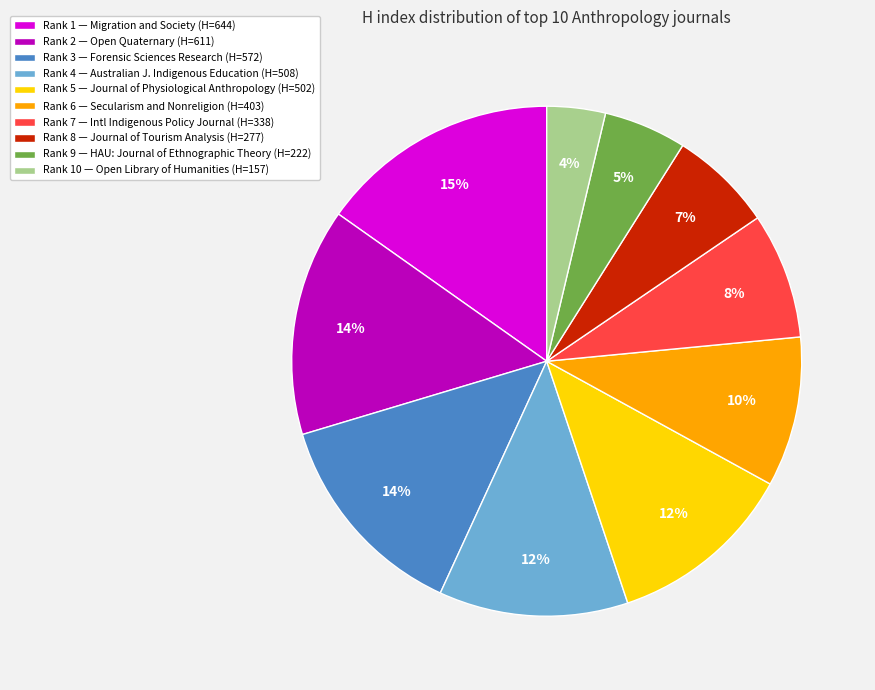

What percentage is the Rank 7 — Intl Indigenous Policy Journal (H=338) slice, to the nearest percent?

8%